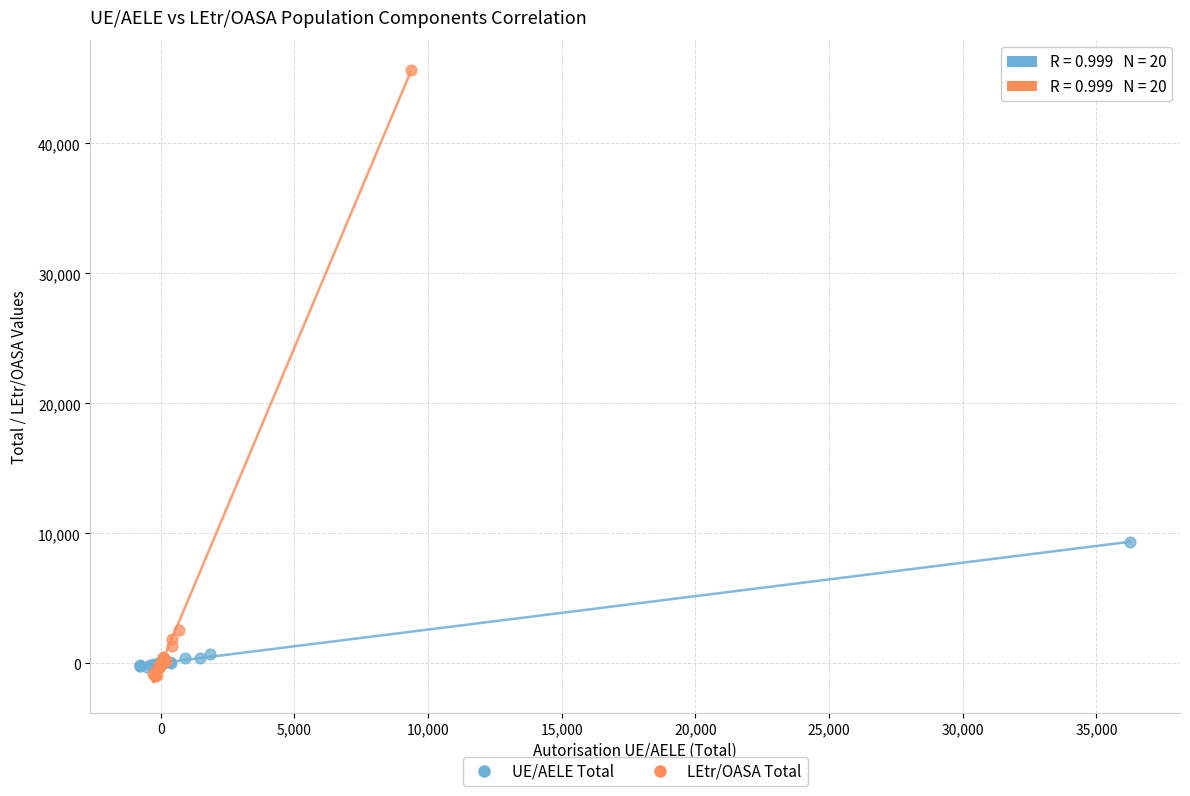

Which series reaches the maximum Y coordinate?

LEtr/OASA Total